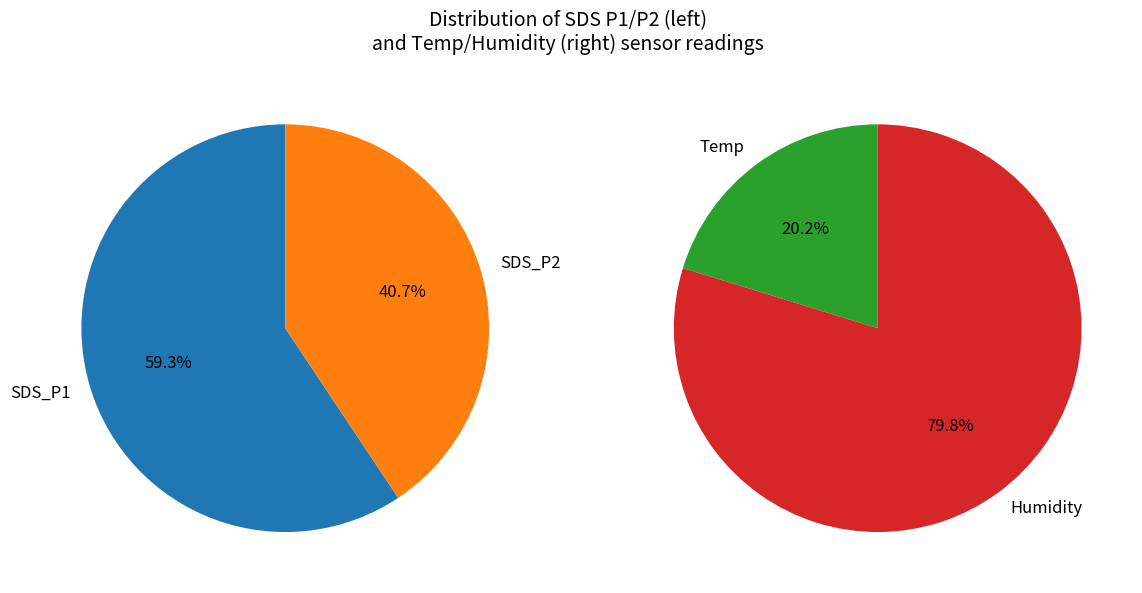

True or false: 20 accounts for 17% of the total.

False